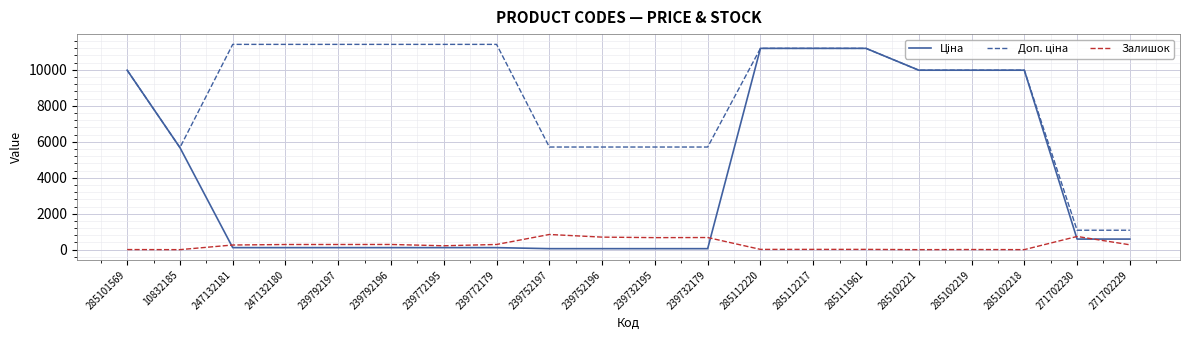

How many lines are shown in the chart?

3